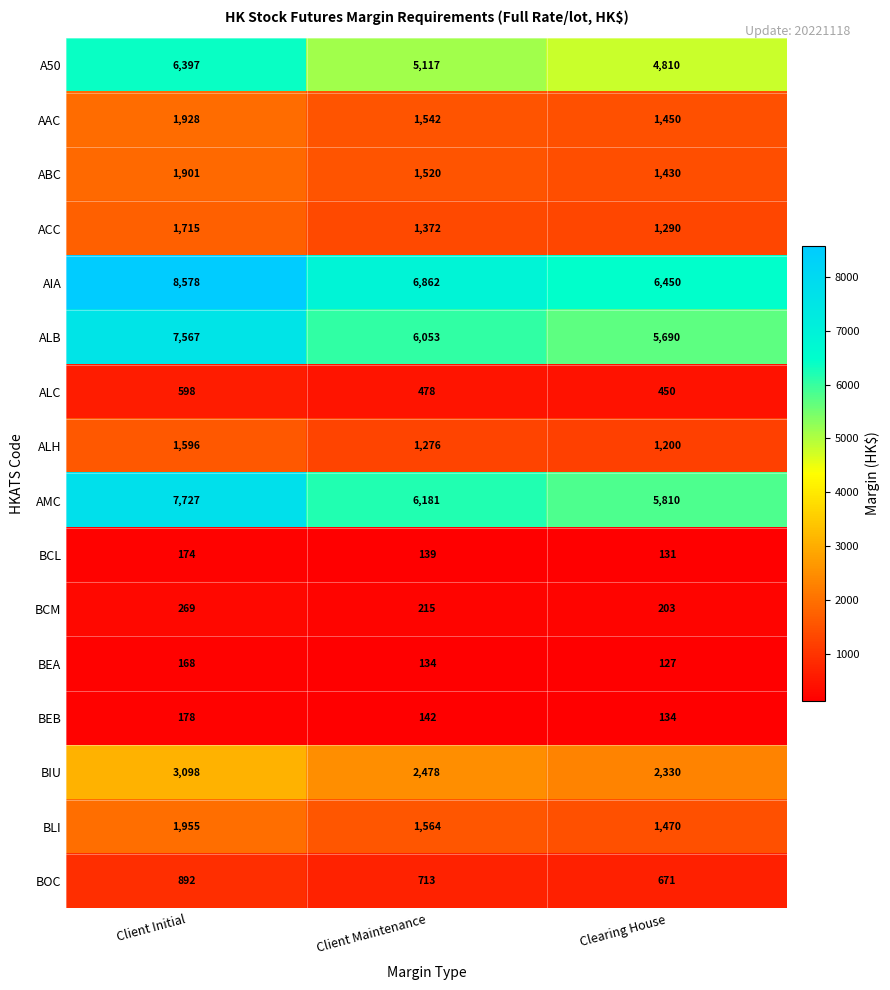

Which series changed the most between Client Maintenance and Clearing House?

AIA